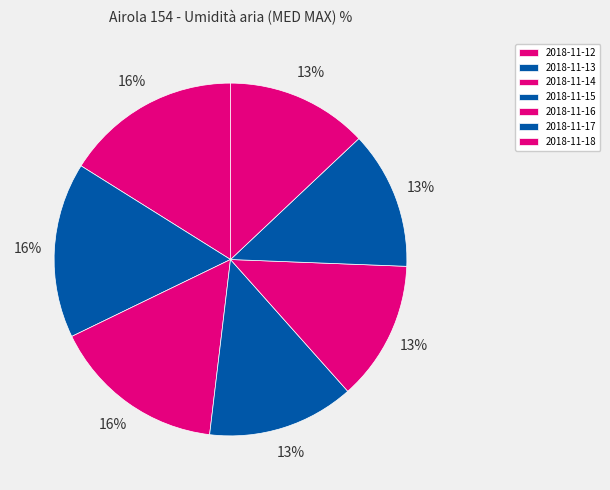

Do 2018-11-12 and 2018-11-18 together represent more than half of the pie?

No